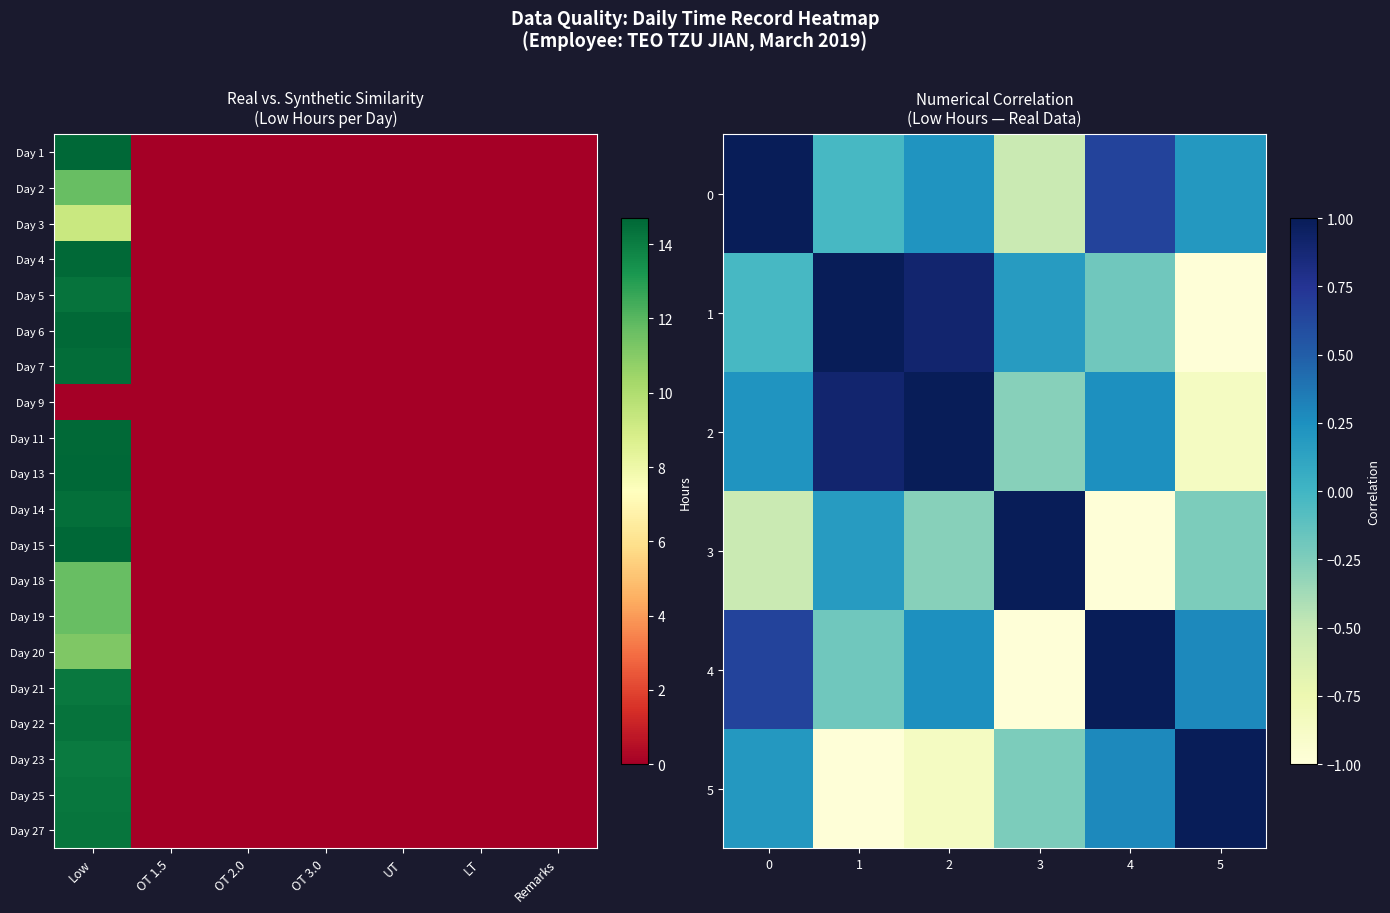

At how many categories does at least one series exceed 11?

1